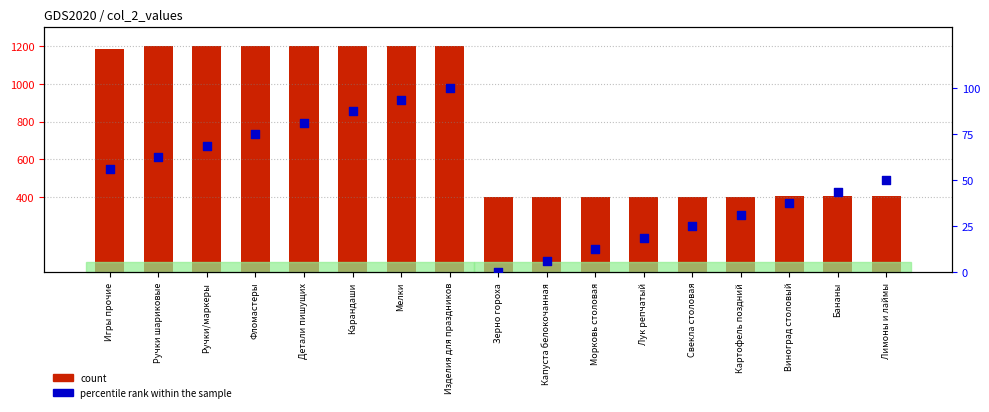

At how many categories does at least one series exceed 1144?

8